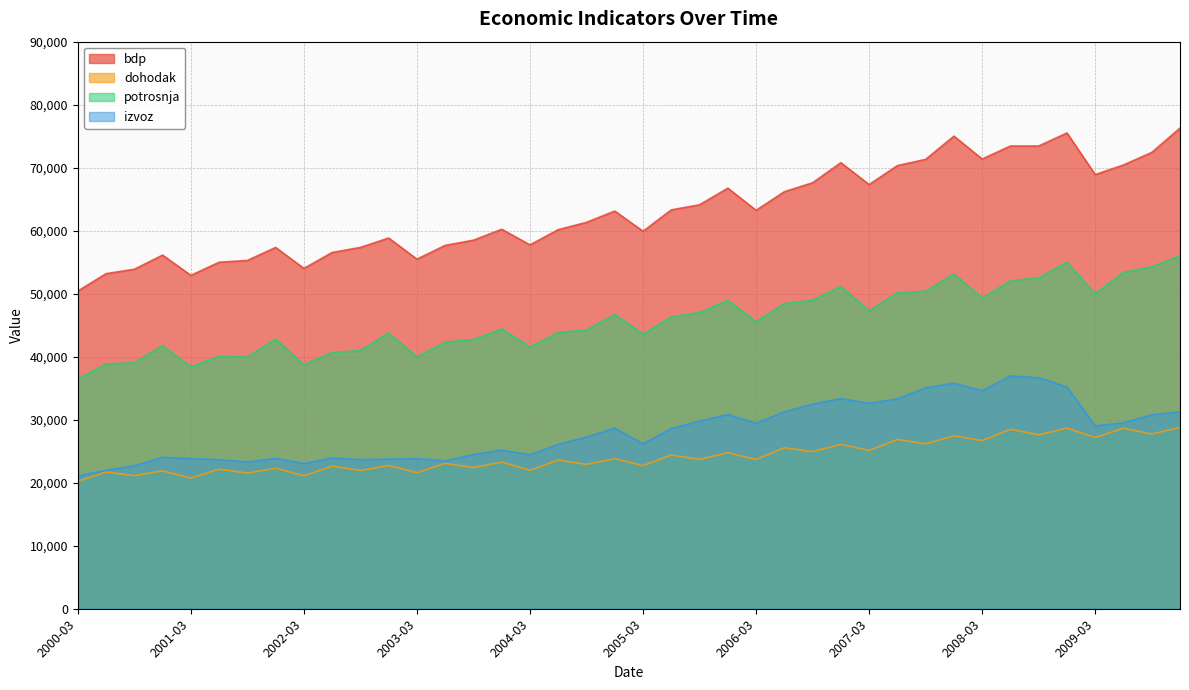

In dohodak, how many points are higher than both neighbors (excluding endpoints)?

19